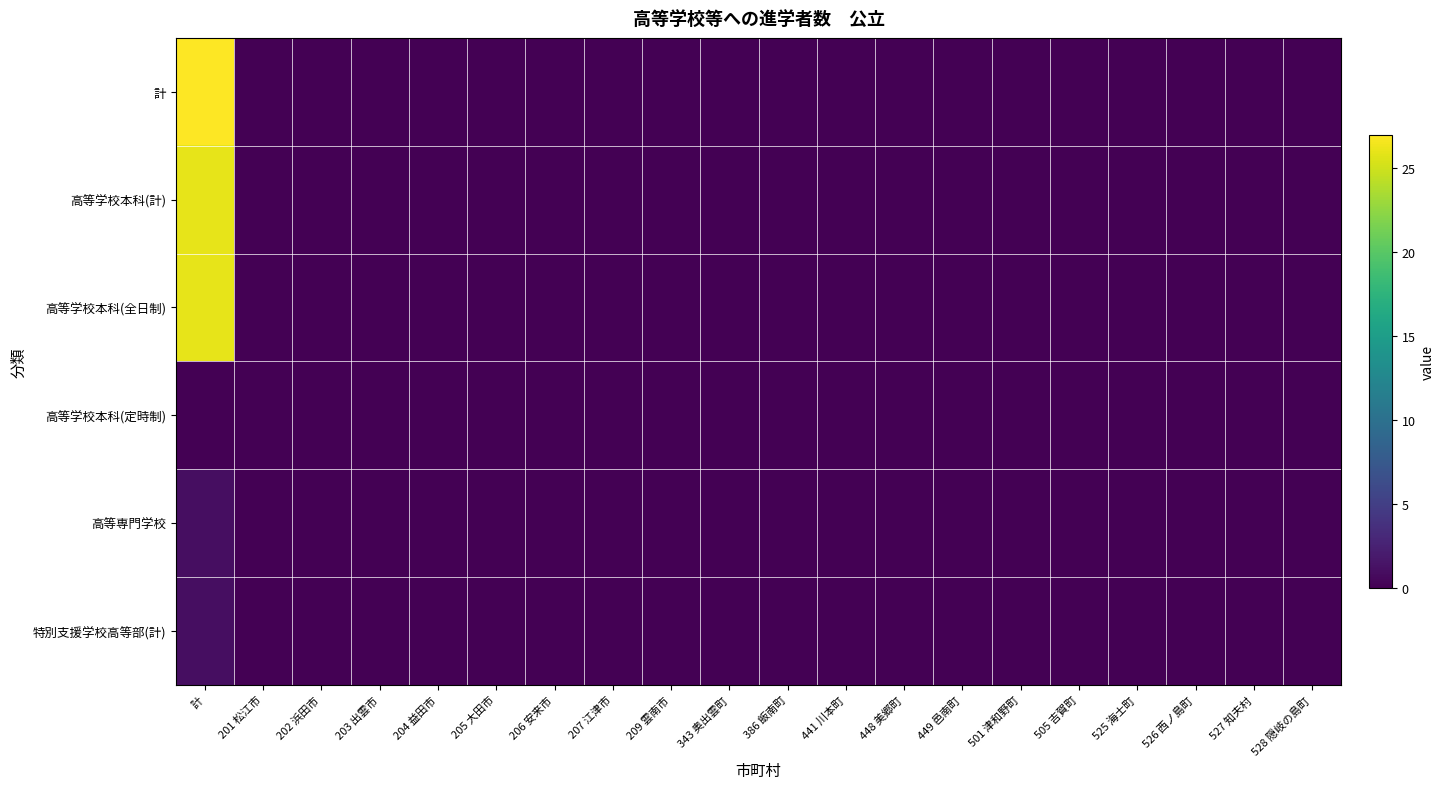

Between 448 美郷町 and 526 西ノ島町, which series saw the biggest shift?

計